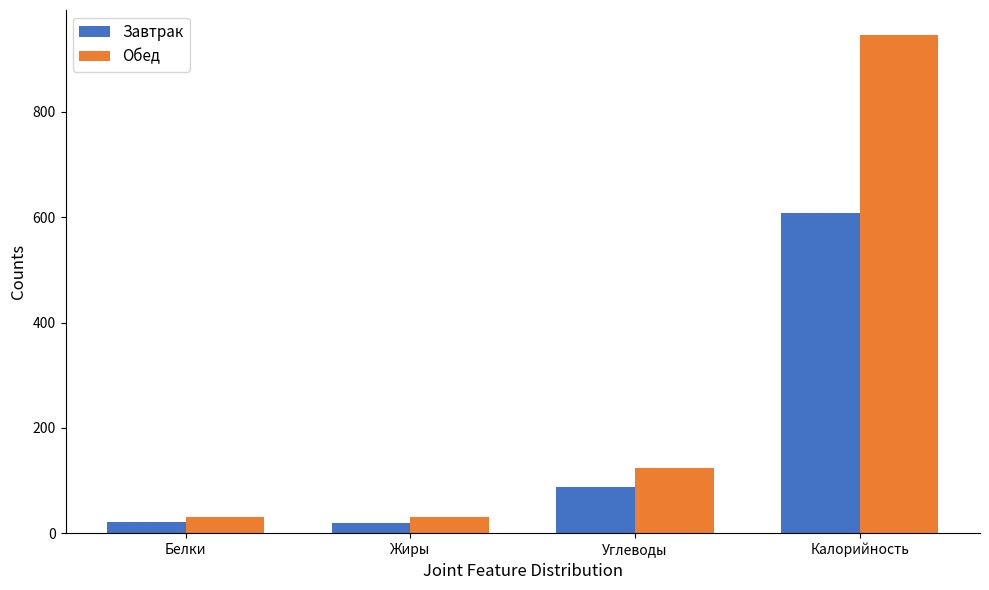

What is the sum of the Завтрак values at Углеводы and Жиры?

107.3